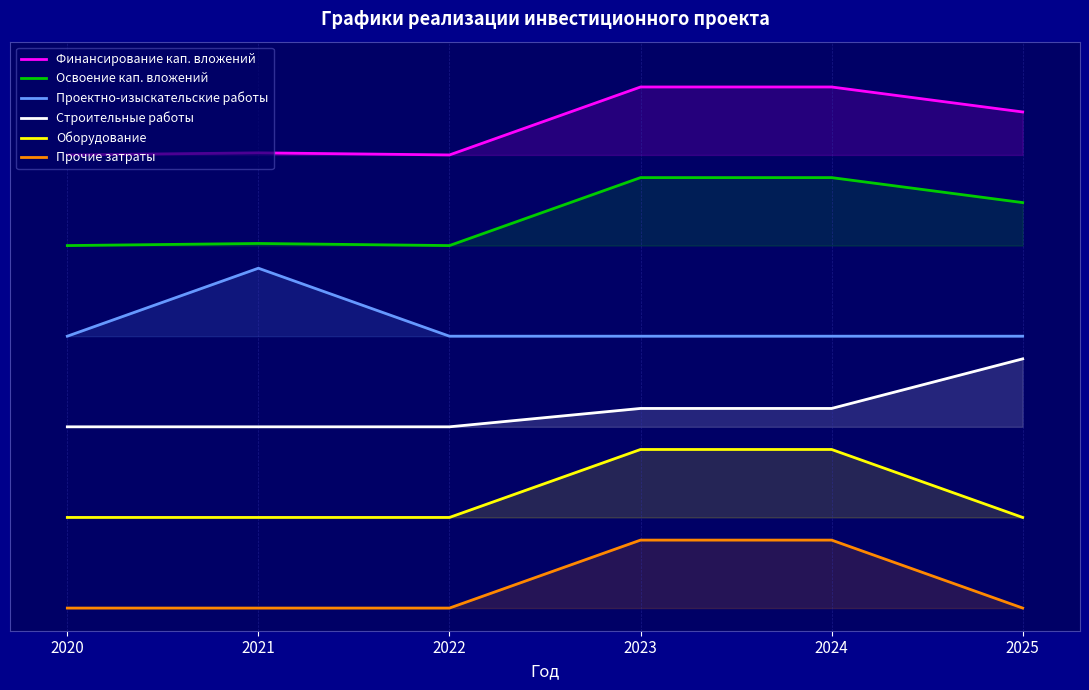

Which series changed the most between 2021 and 2024?

Проектно-изыскательские работы